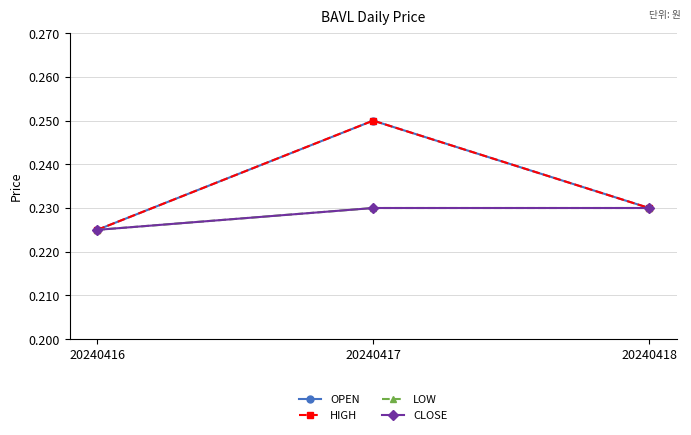

Is this an area chart (filled region under the line)?

No